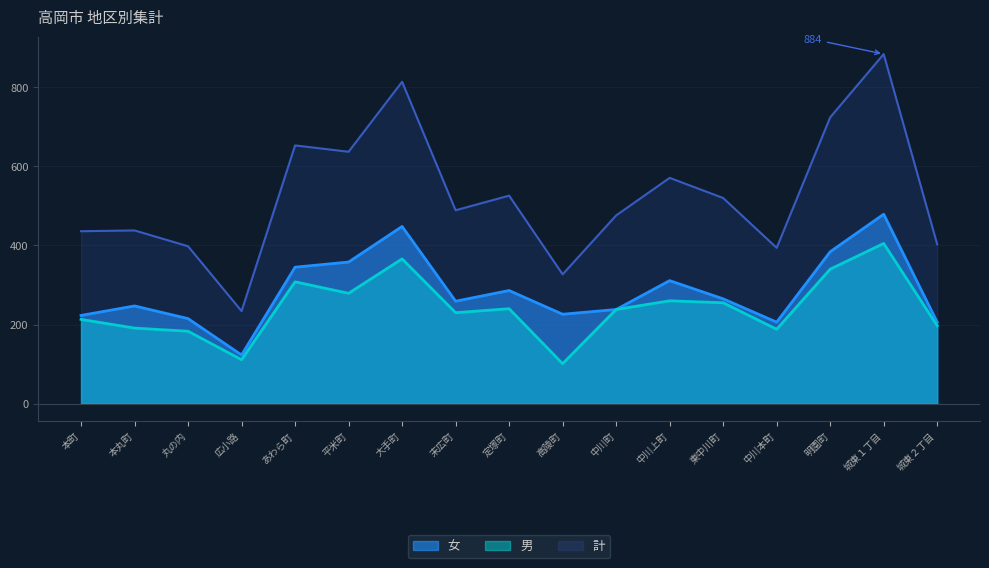

At which label is 計 closest to 559?

中川上町